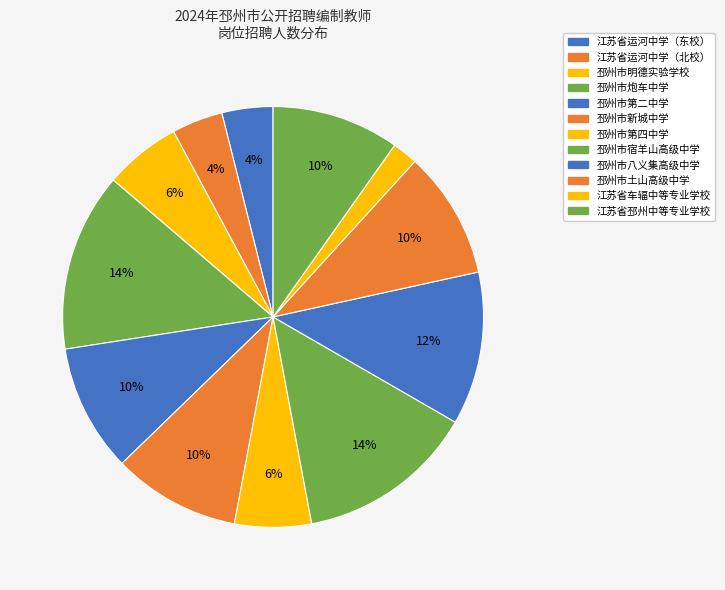

How many slices are in this pie chart?

12